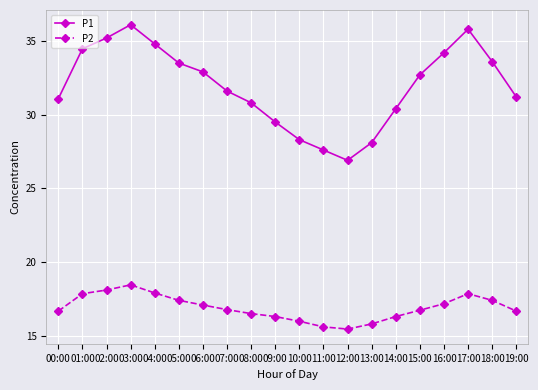

What is the value of the P2 point at the 3rd from the left?

18.1